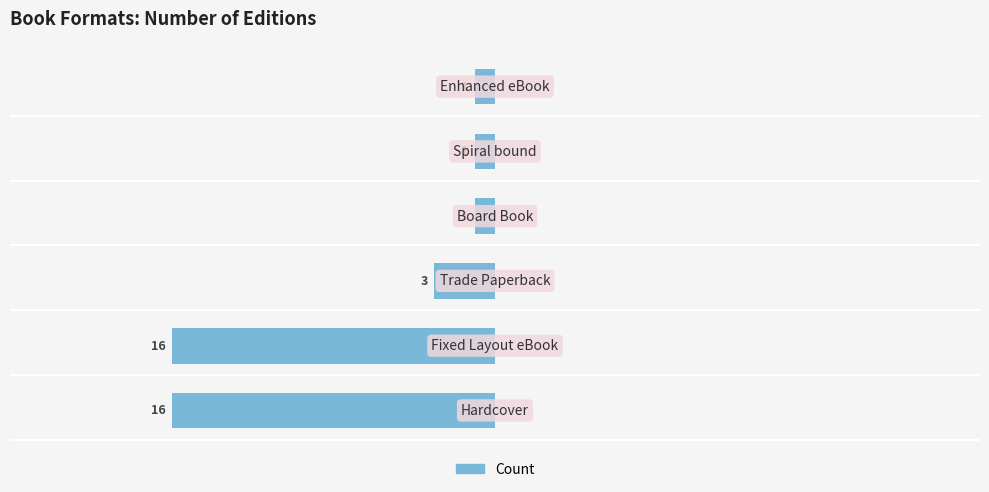

How many bars are there in total?

6